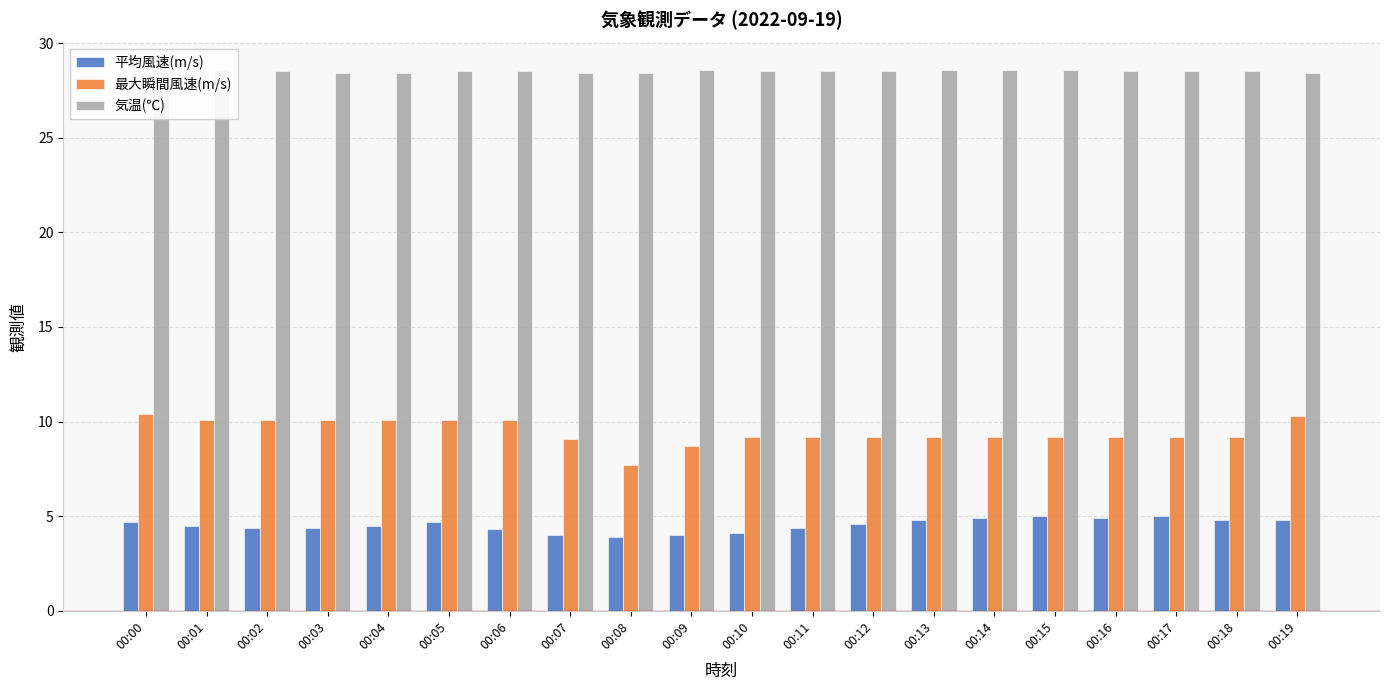

Which category has the lowest value in the 気温(℃) series?

00:03